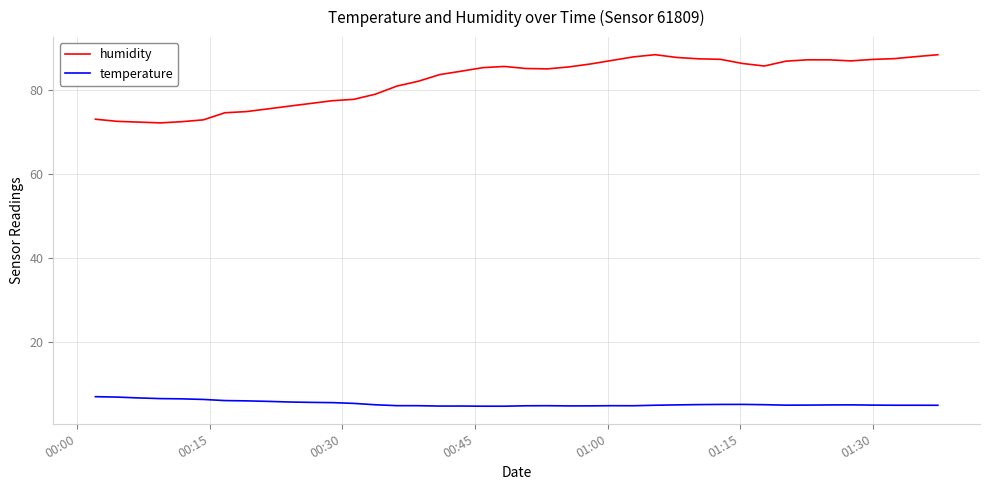

How many lines are shown in the chart?

2